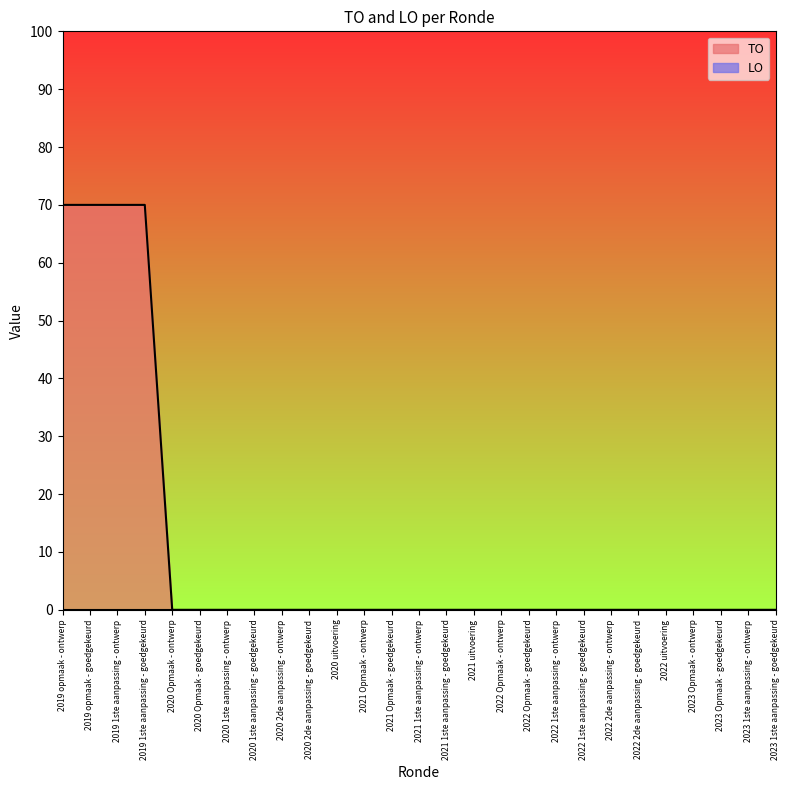

What is the label of the 26th point from the left?

2023 1ste aanpassing - ontwerp